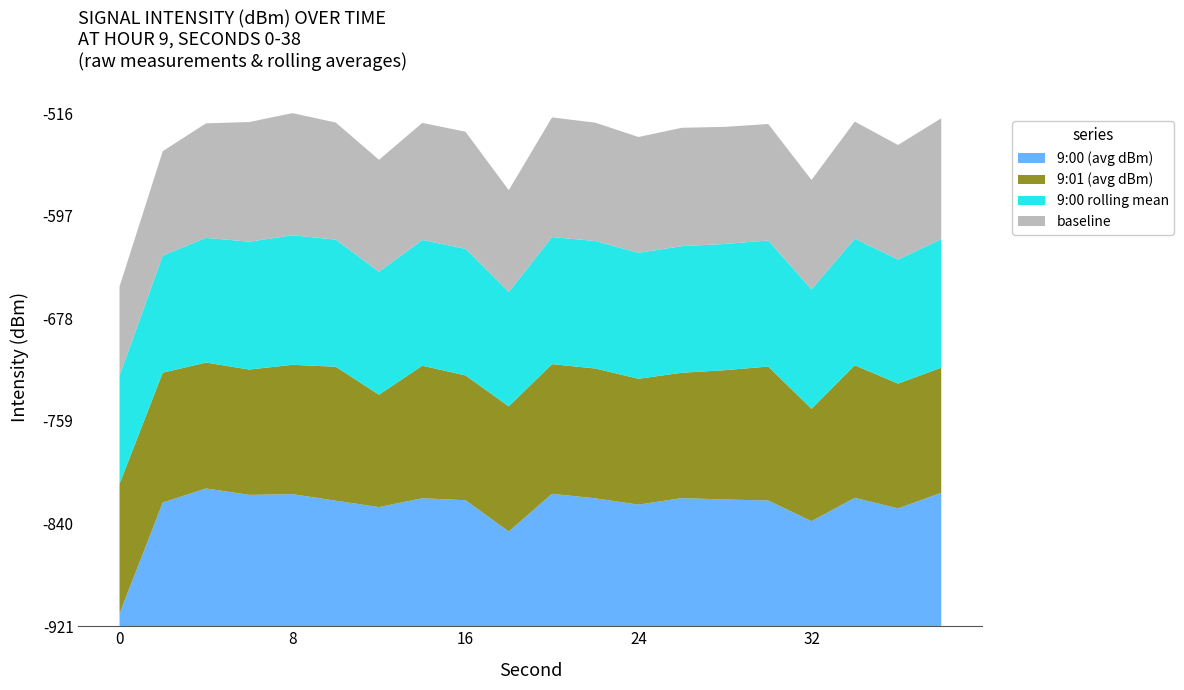

Reading right to left, list all the values displayed in this chart.

9:00 (avg dBm): -125.1	-137.4	-129.0	-147.5	-131.2	-130.4	-129.3	-134.4	-129.5	-125.9	-155.6	-131.0	-129.4	-136.4	-131.3	-126.2	-126.7	-121.7	-132.7	-220.3
9:01 (avg dBm): -131.7	-131.9	-125.8	-141.7	-124.7	-128.4	-131.5	-131.1	-128.0	-128.1	-131.7	-131.9	-125.8	-141.7	-124.7	-128.4	-131.5	-131.1	-128.0	-128.1
9:00 rolling mean: -129.0	-132.5	-130.5	-136.2	-130.9	-130.8	-130.5	-131.0	-129.8	-130.1	-140.2	-130.5	-131.2	-133.4	-130.1	-128.2	-129.5	-132.0	-138.0	-145.0
baseline: -135.0	-140.0	-138.0	-144.0	-138.5	-138.0	-137.0	-139.0	-137.0	-136.0	-150.0	-138.0	-138.0	-142.0	-138.0	-134.0	-136.0	-140.0	-148.0	-160.0